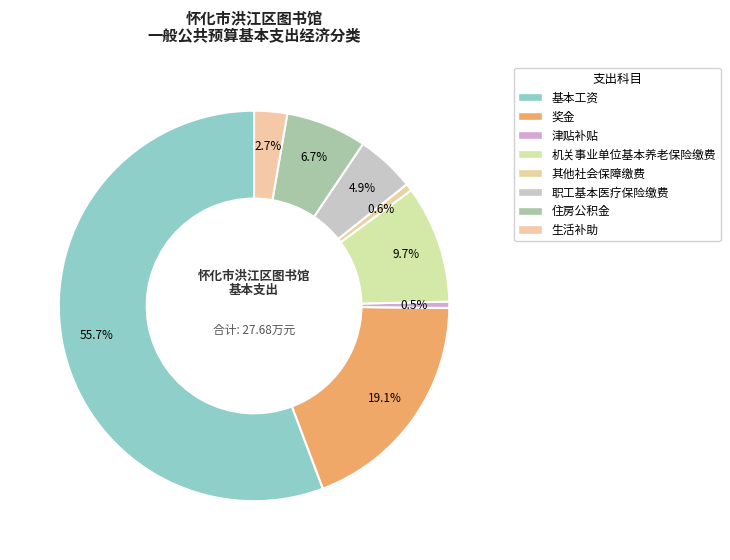

What is the smallest slice in the pie chart?

津贴补贴